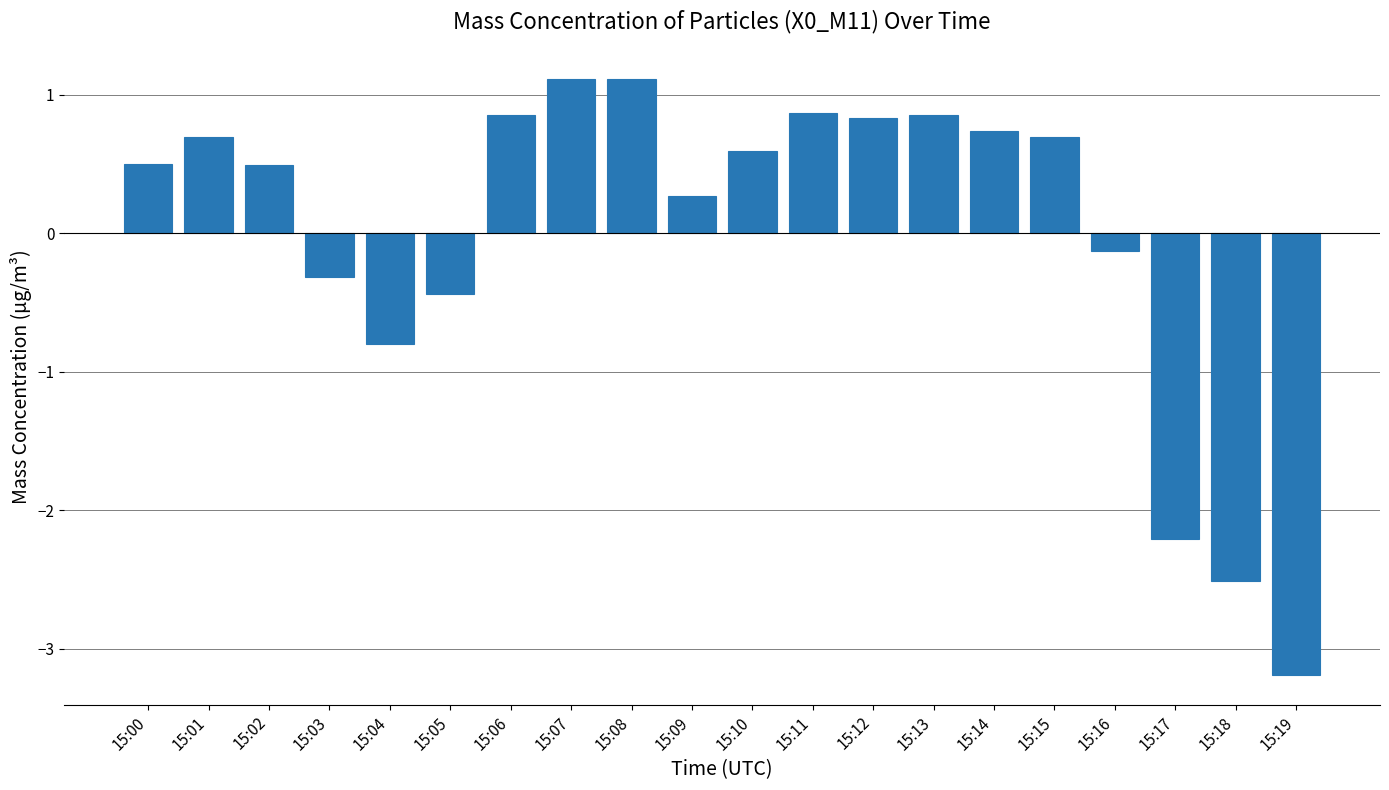

What is the difference between the second highest and minimum values?

4.3